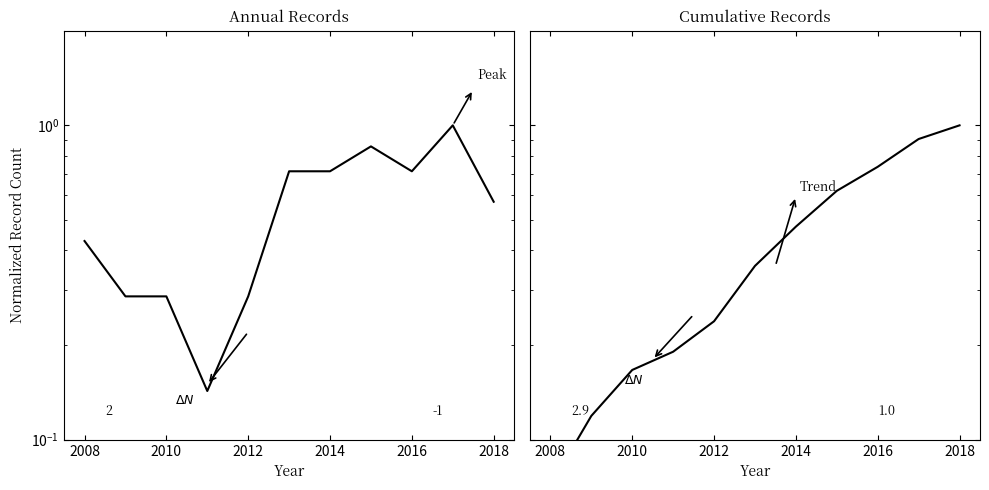

Is the value of Annual Count at 2014 greater than the value of Cumulative Count at 2012?

Yes